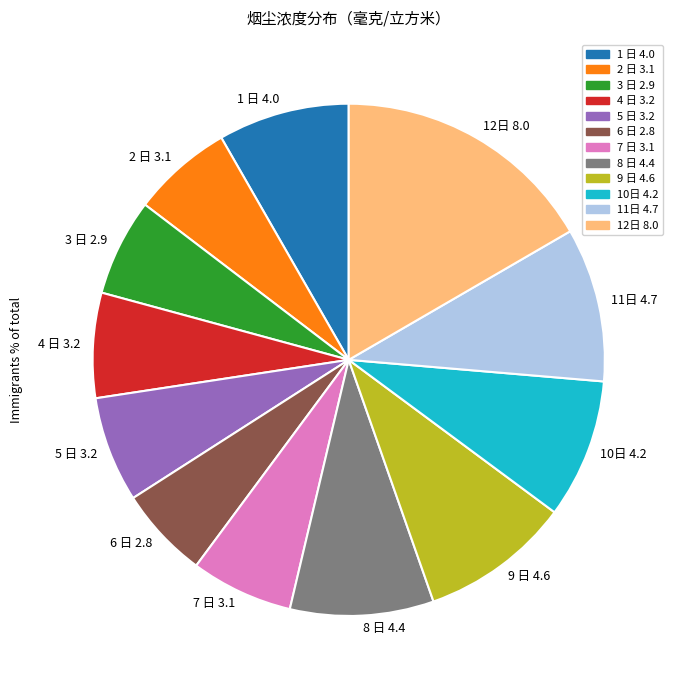

Is the sum of 1 日 4.0 and 12日 8.0 greater than half?

No